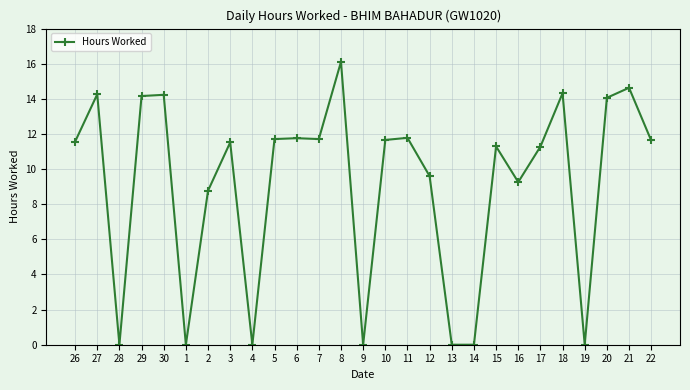

True or false: the data shows 19.0 at 11.

False